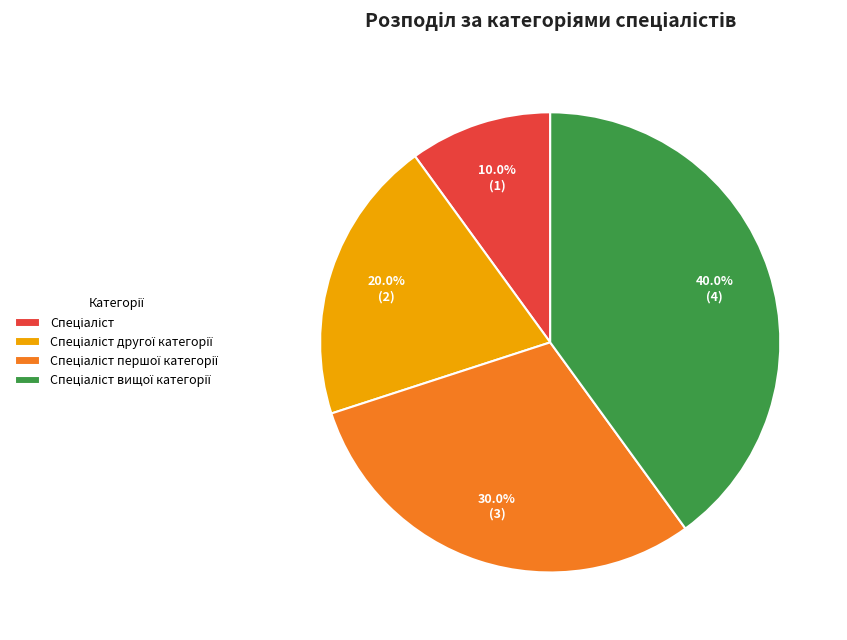

Is there a majority slice in this chart?

No